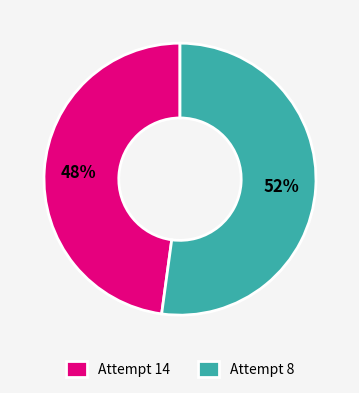

To the nearest percent, what percentage of the pie is Attempt 8?

52%